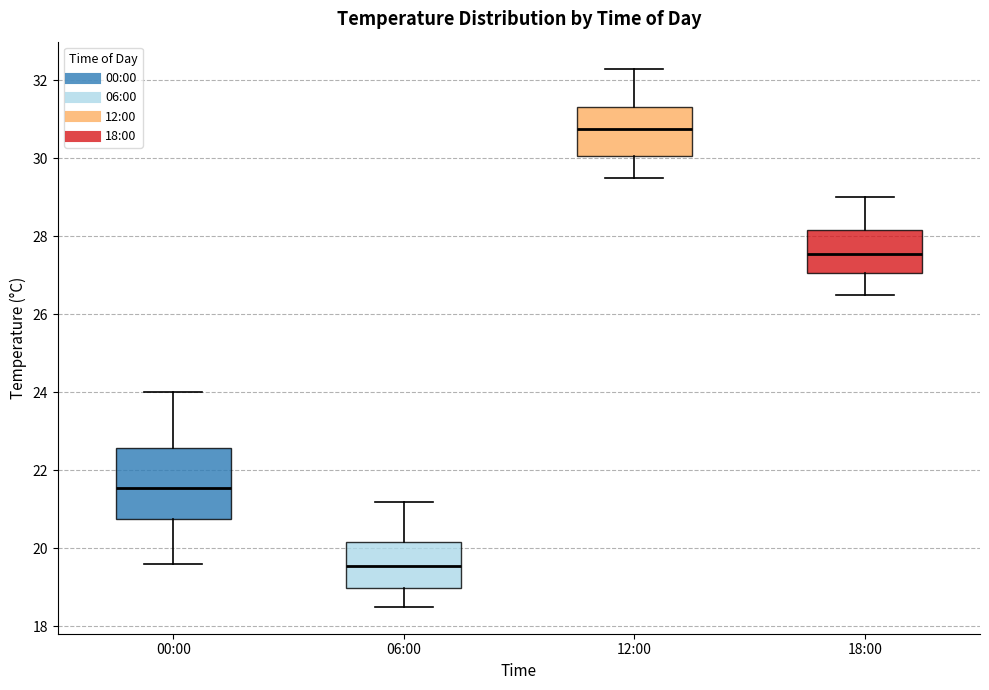

Which box has the highest median line?

12:00